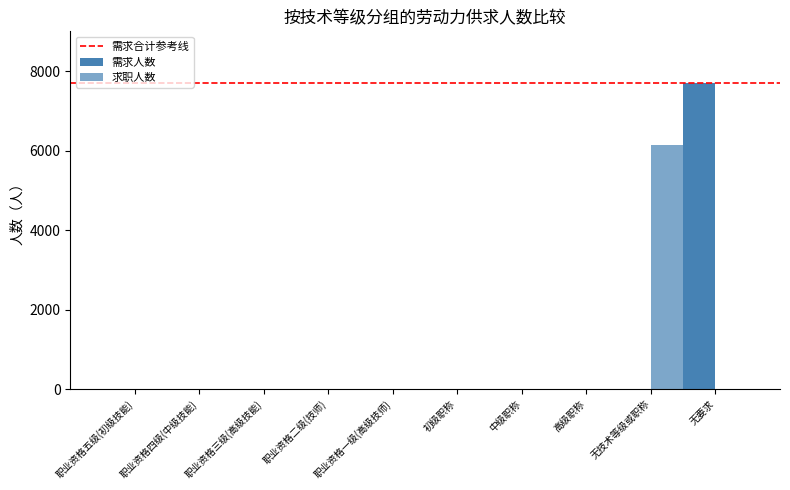

Which series has the largest total across all categories?

需求人数